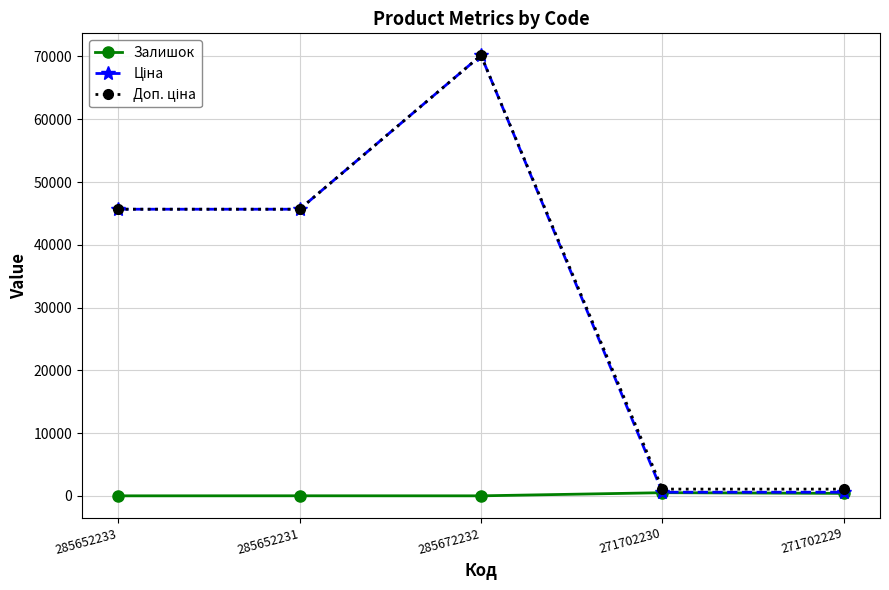

What is the maximum value shown in the chart?

70181.6